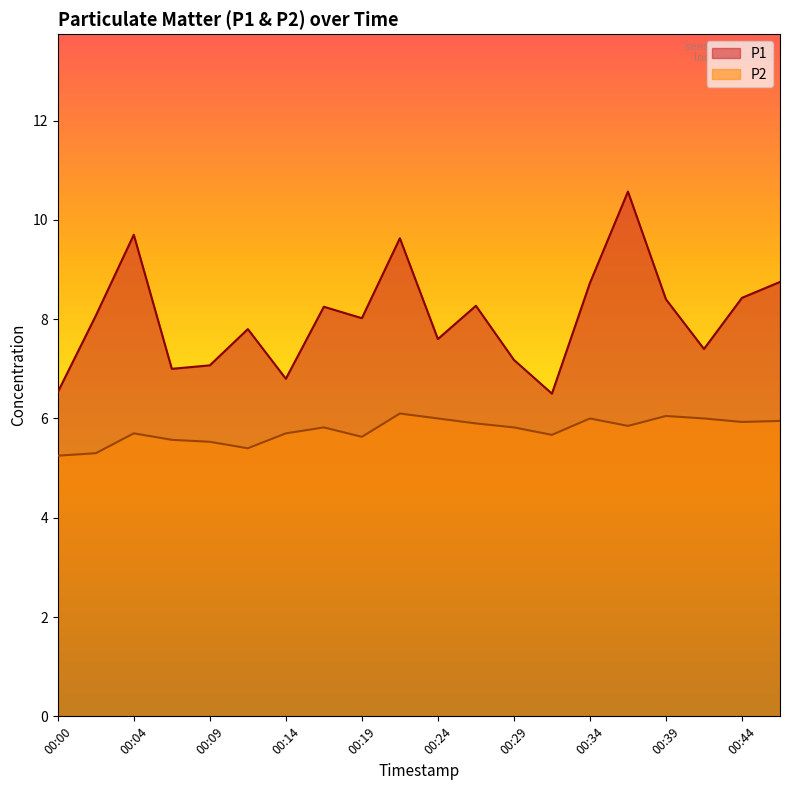

Reading right to left, extract all data points from this chart.

P1: 00:46=8.8	00:44=8.4	00:41=7.4	00:39=8.4	00:37=10.6	00:34=8.7	00:32=6.5	00:29=7.2	00:27=8.3	00:24=7.6	00:22=9.6	00:19=8.0	00:17=8.2	00:14=6.8	00:12=7.8	00:09=7.1	00:07=7.0	00:04=9.7	00:02=8.1	00:00=6.5
P2: 00:46=6.0	00:44=5.9	00:41=6.0	00:39=6.0	00:37=5.8	00:34=6.0	00:32=5.7	00:29=5.8	00:27=5.9	00:24=6.0	00:22=6.1	00:19=5.6	00:17=5.8	00:14=5.7	00:12=5.4	00:09=5.5	00:07=5.6	00:04=5.7	00:02=5.3	00:00=5.2